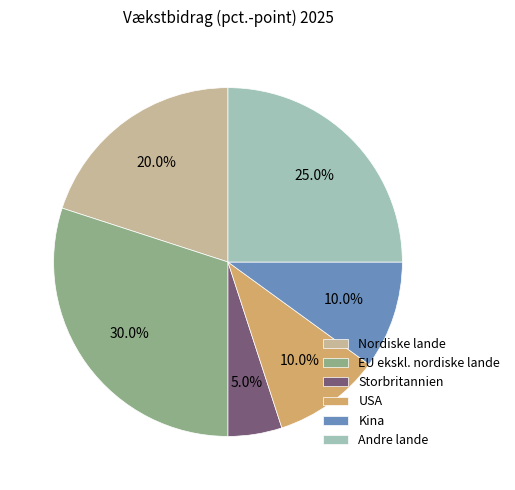

Combined, do Andre lande and Kina account for over 50%?

No